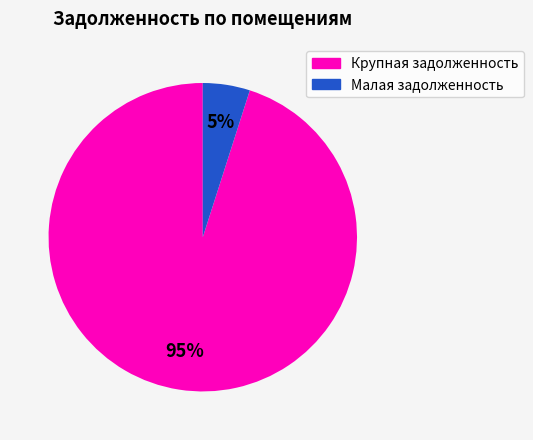

To the nearest percent, what is the difference between the largest and smallest slice percentages?

90%